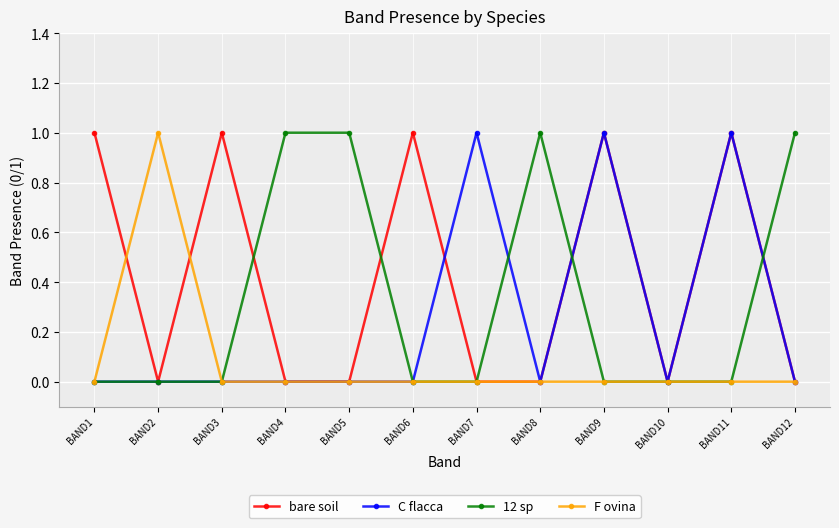

Is the value of bare soil at BAND11 greater than the value of C flacca at BAND10?

Yes